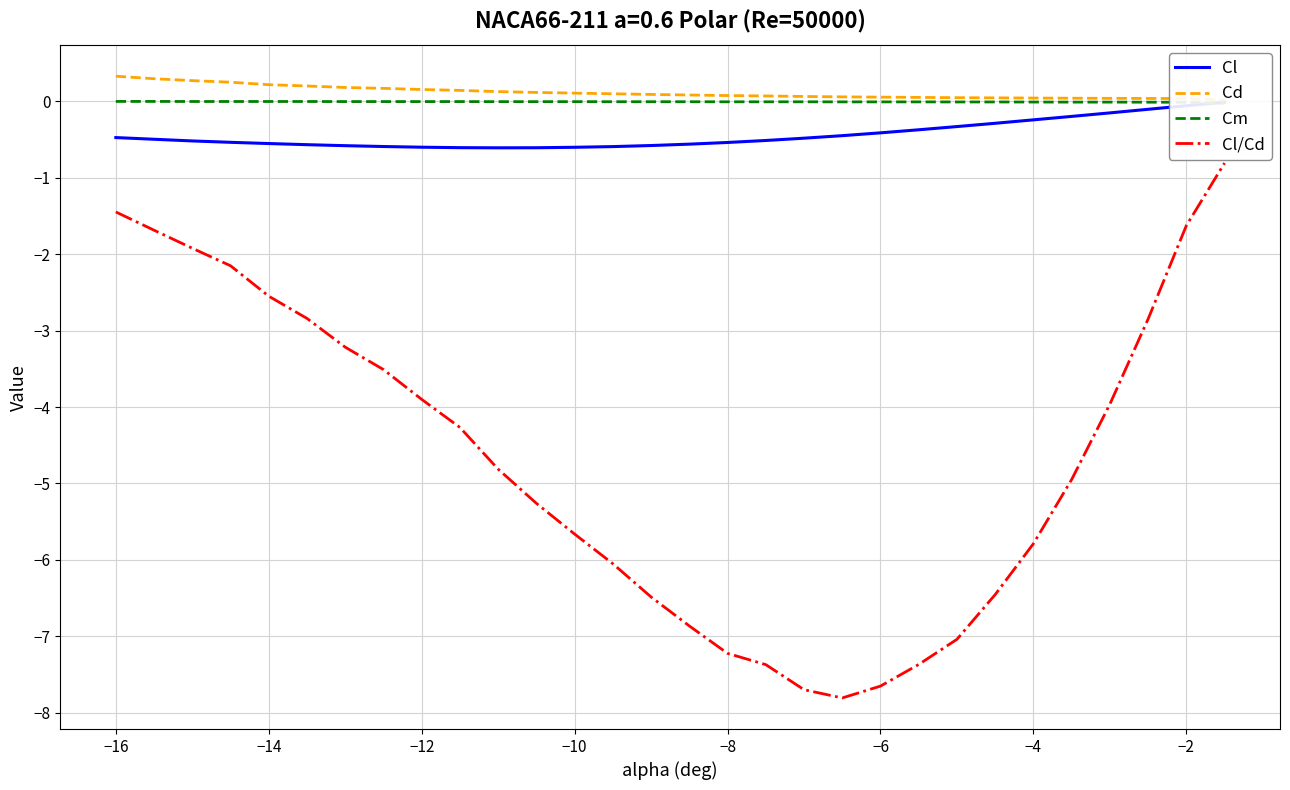

What is the minimum value for Cl/Cd?

-7.8